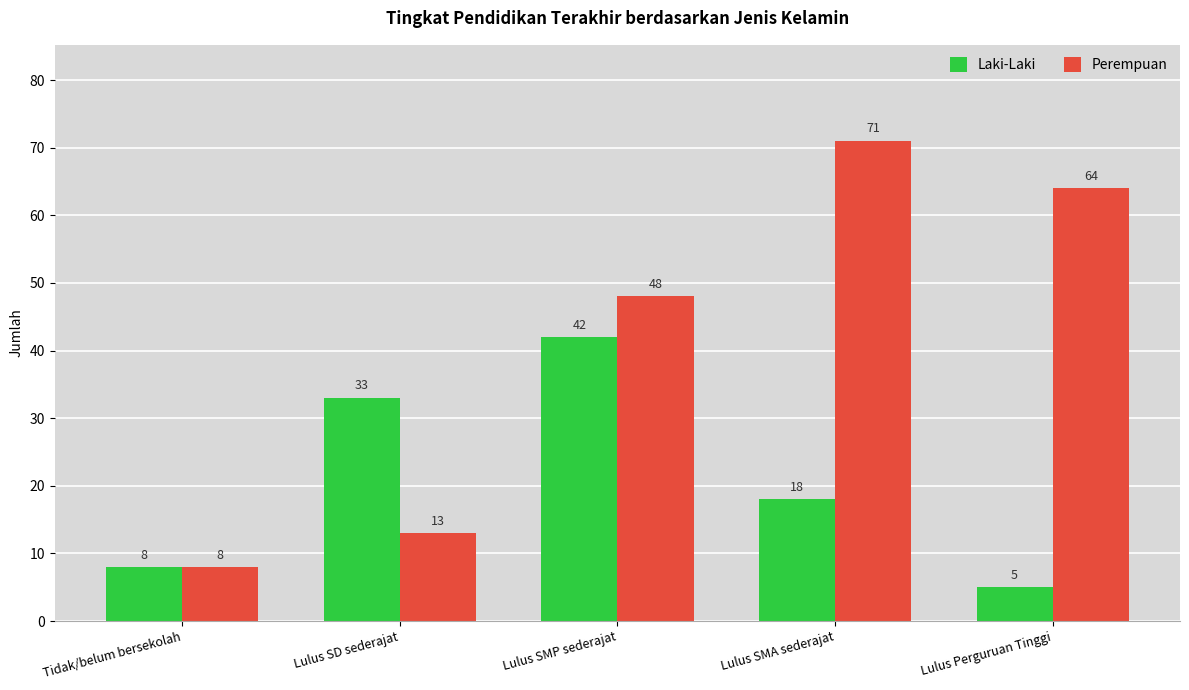

What is the smallest value displayed?

5